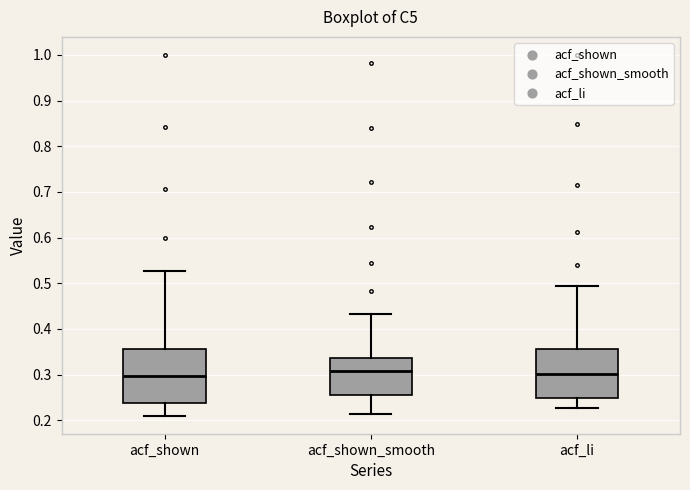

Where does the lower whisker of the box for acf_li end on the y-axis? The values are not printed on the chart, so give them approximately, as read against the axis.

0.23